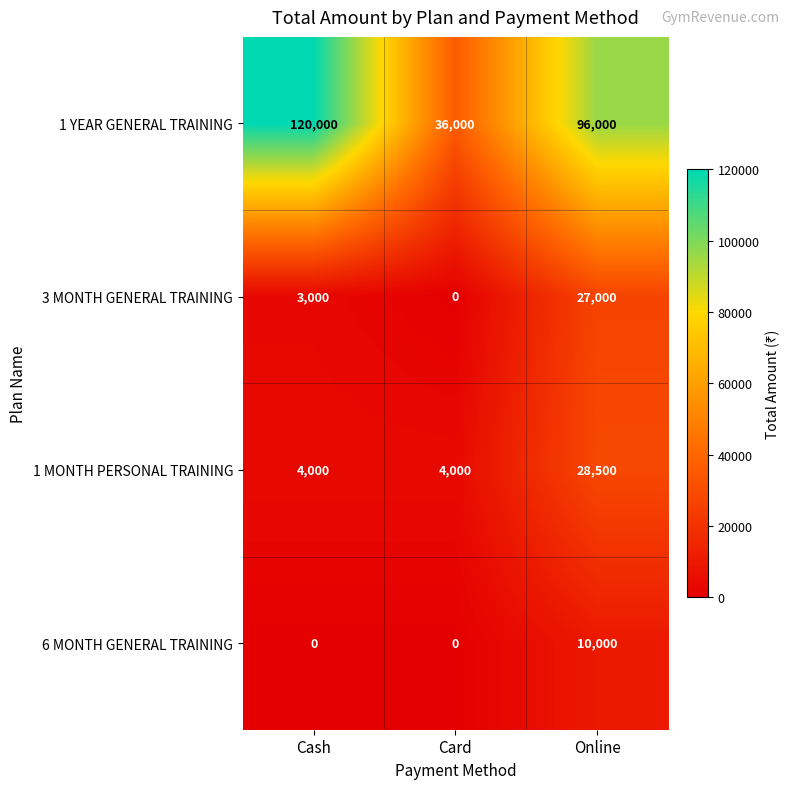

At which category is the sum across all series the highest?

Online